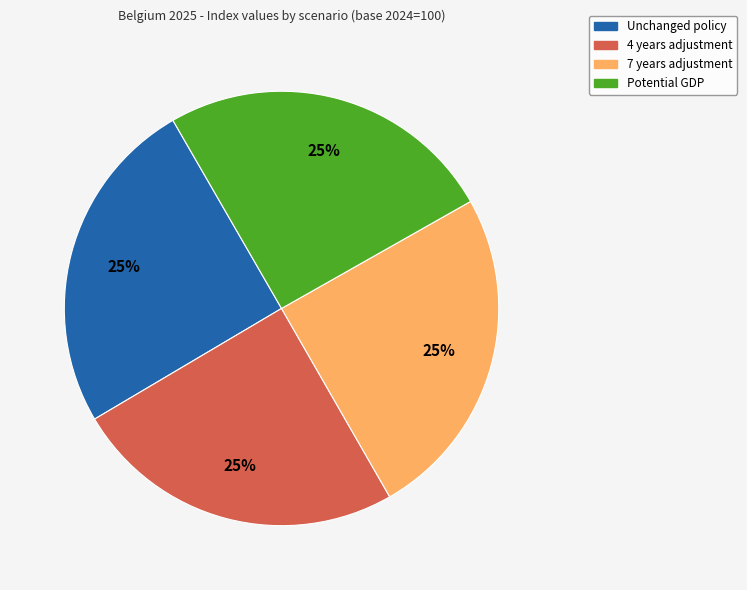

The 7 years adjustment slice represents 25% of the pie. True or false?

True